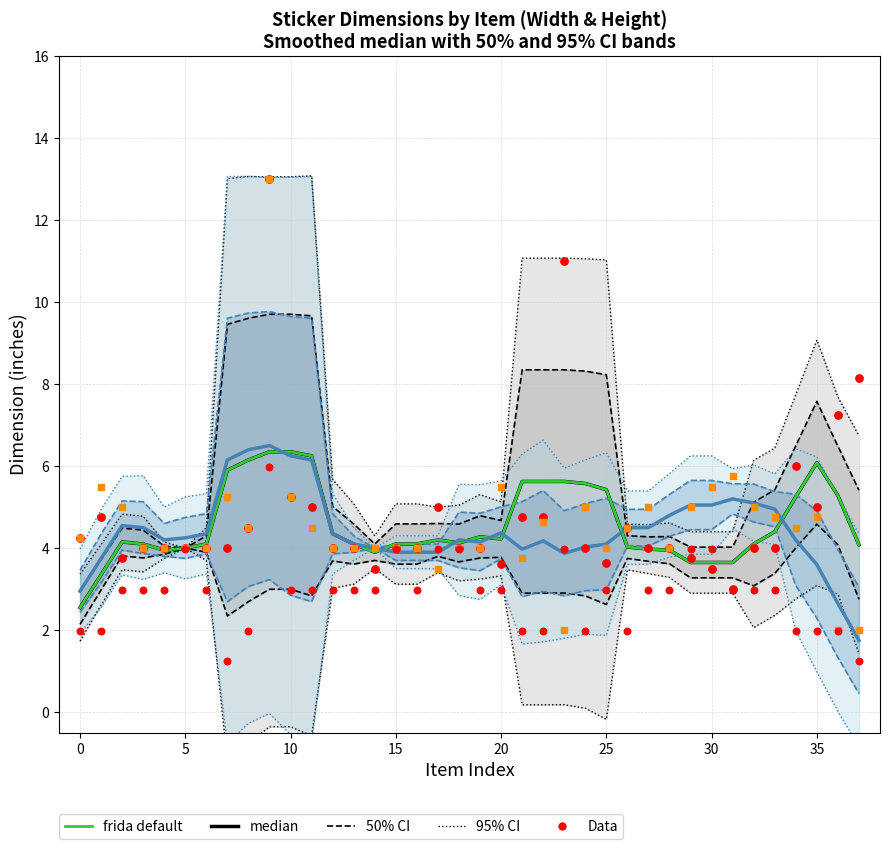

Which series has the largest total across all categories?

Data (Width)